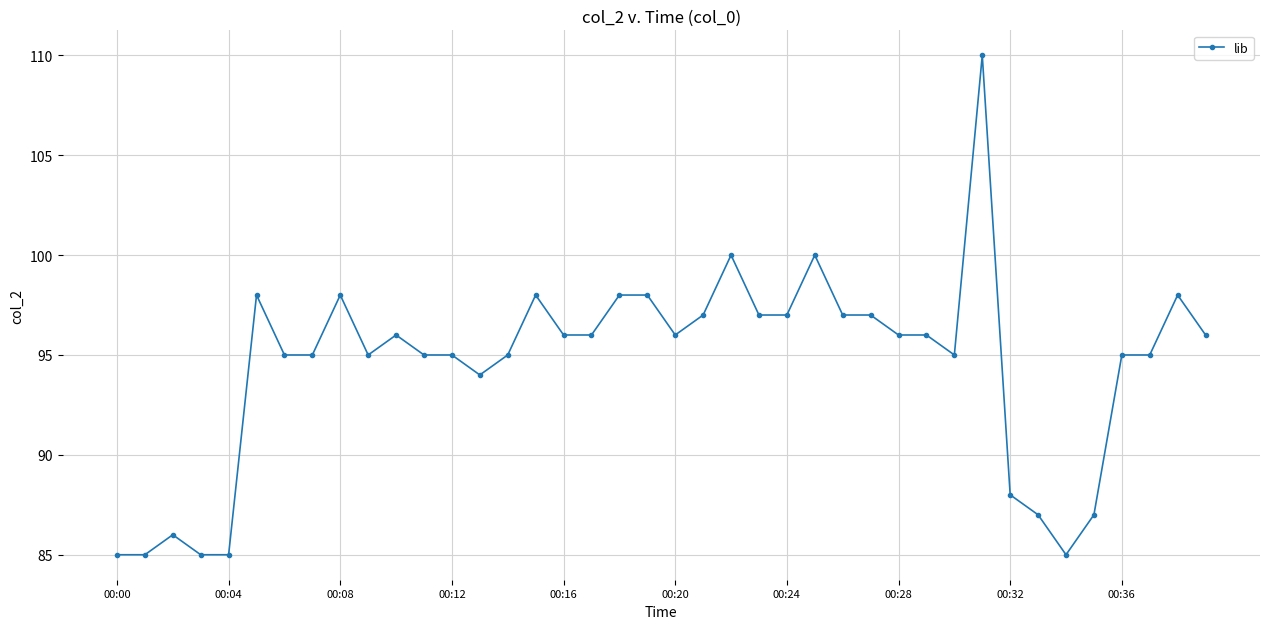

What is the value of the 14th point from the left?

94